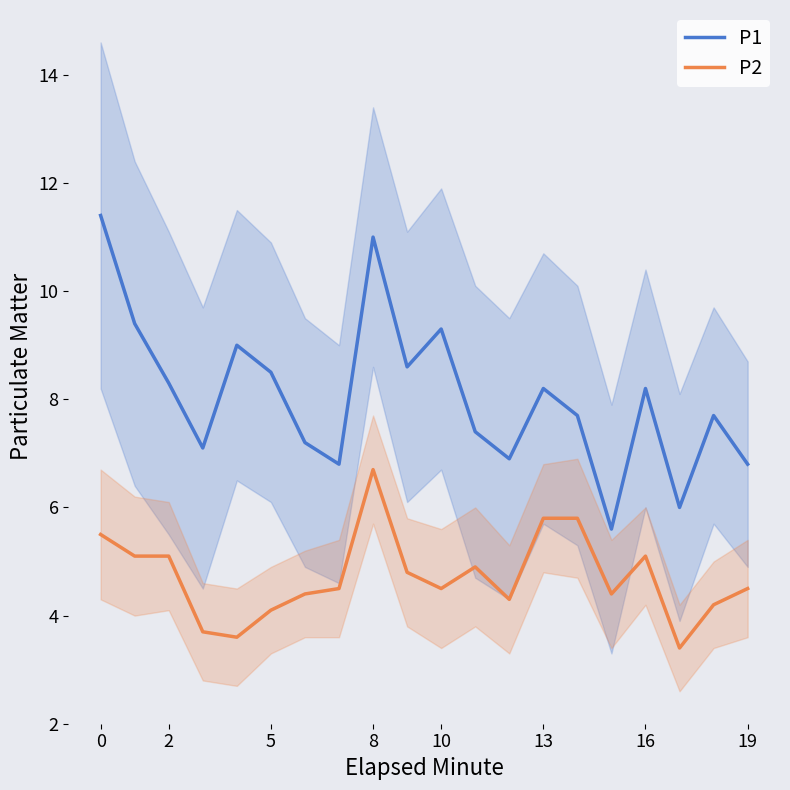

True or false: P2 and P1 cross at least once.

False